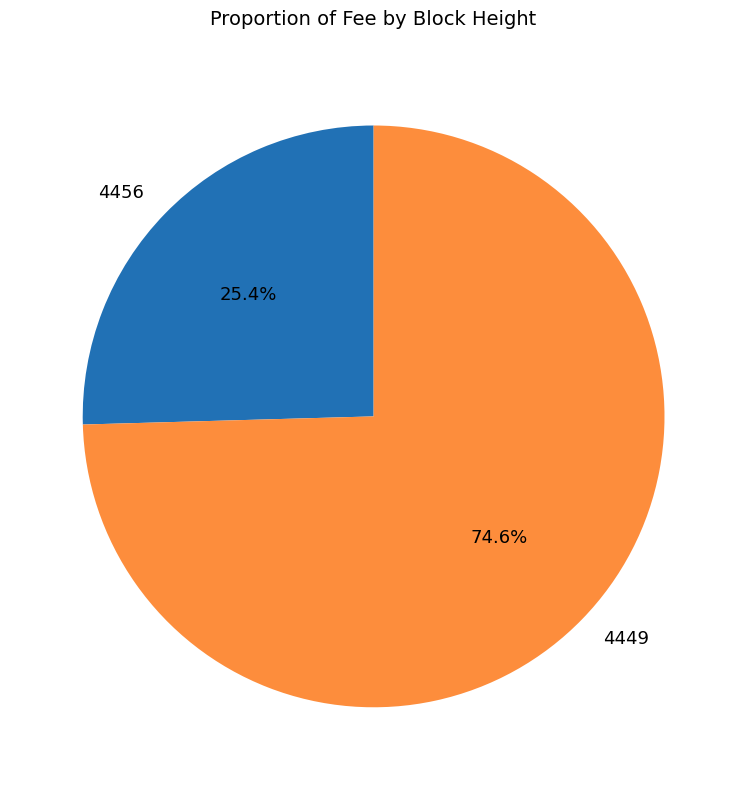

Is 4449 the majority of the pie?

Yes